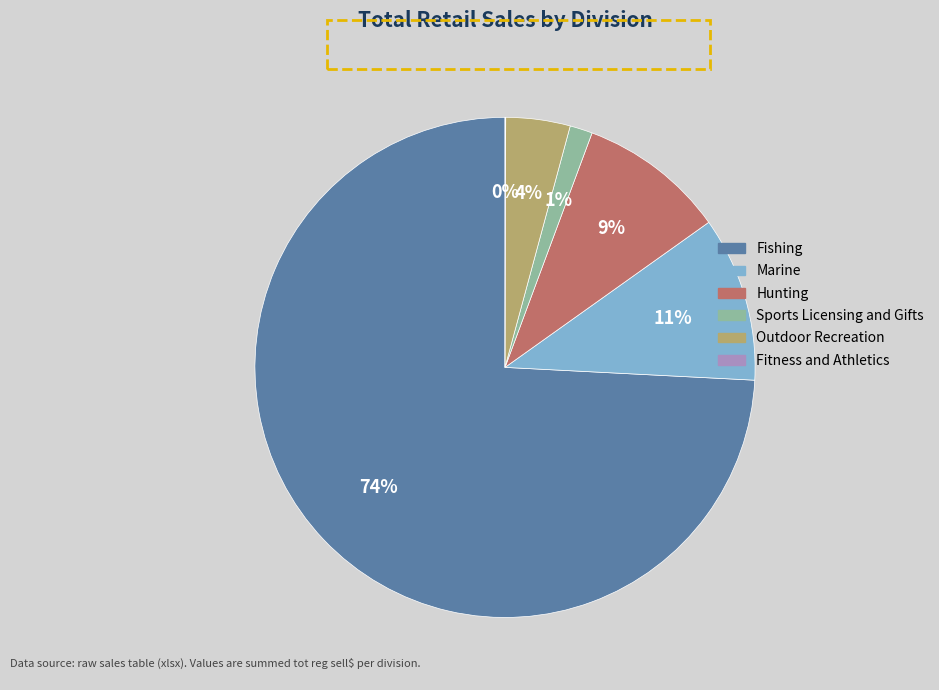

Do Sports Licensing and Gifts and Marine together represent more than half of the pie?

No